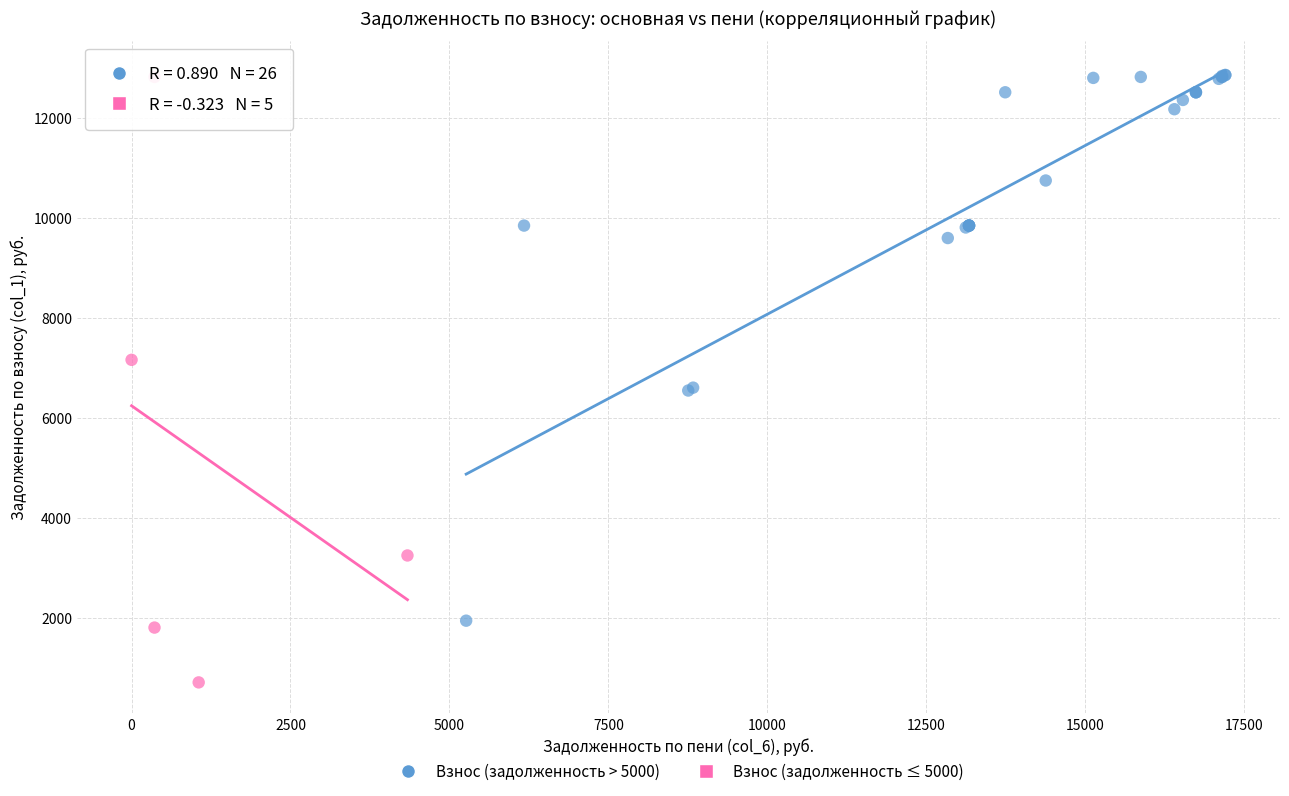

What are all the series names shown in the legend?

Взнос (задолженность > 5000), Взнос (задолженность ≤ 5000)